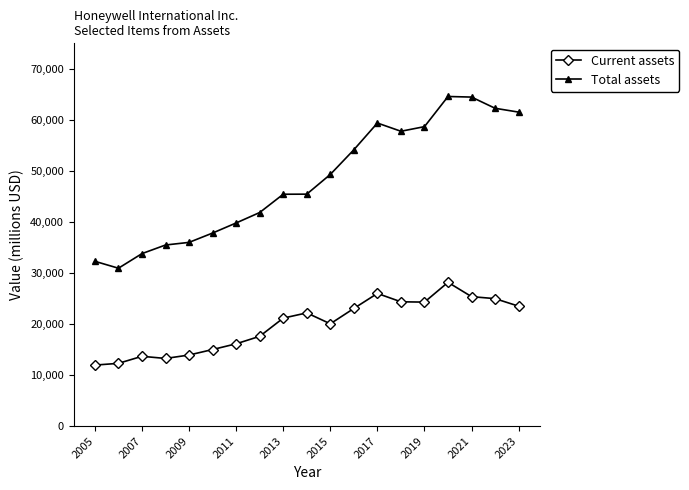

What is the difference between the second highest and minimum values in the Current assets series?

14040